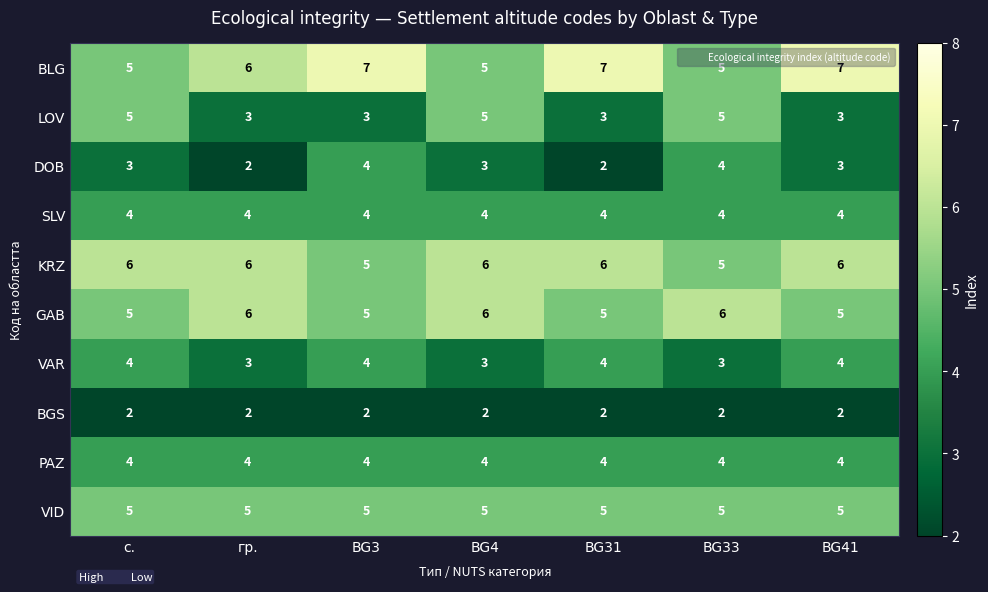

Which series has the largest total across all categories?

BLG